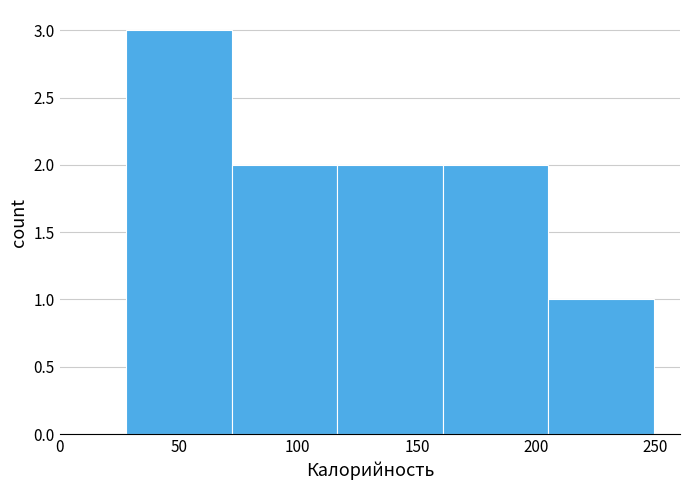

How tall is the bar that spans 115 to 160 on the x-axis? Neither the bar edges nor the heights are printed on the chart, so give them approximately, as read against the axes.

2